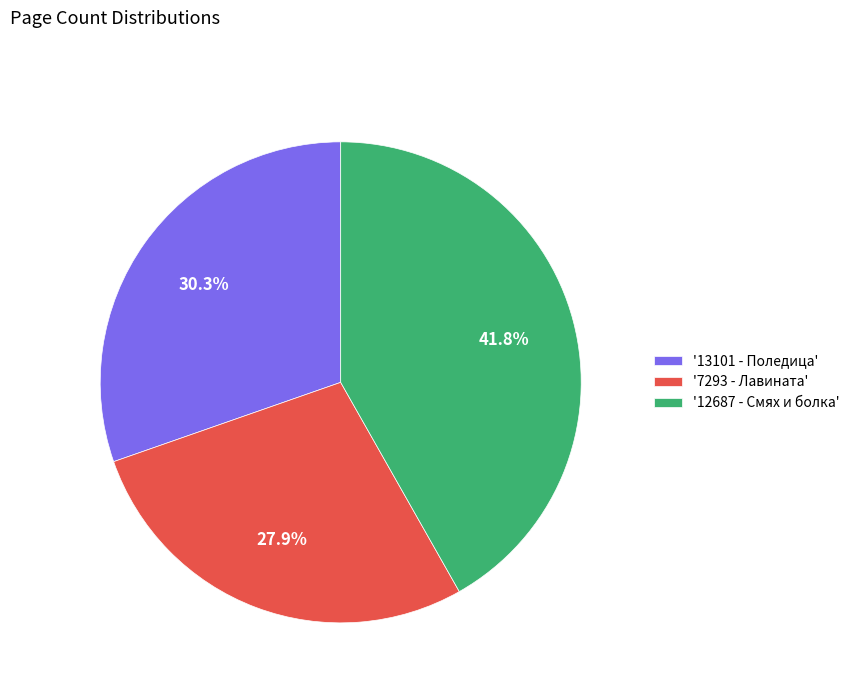

Which slice is the smallest?

'7293 - Лавината'